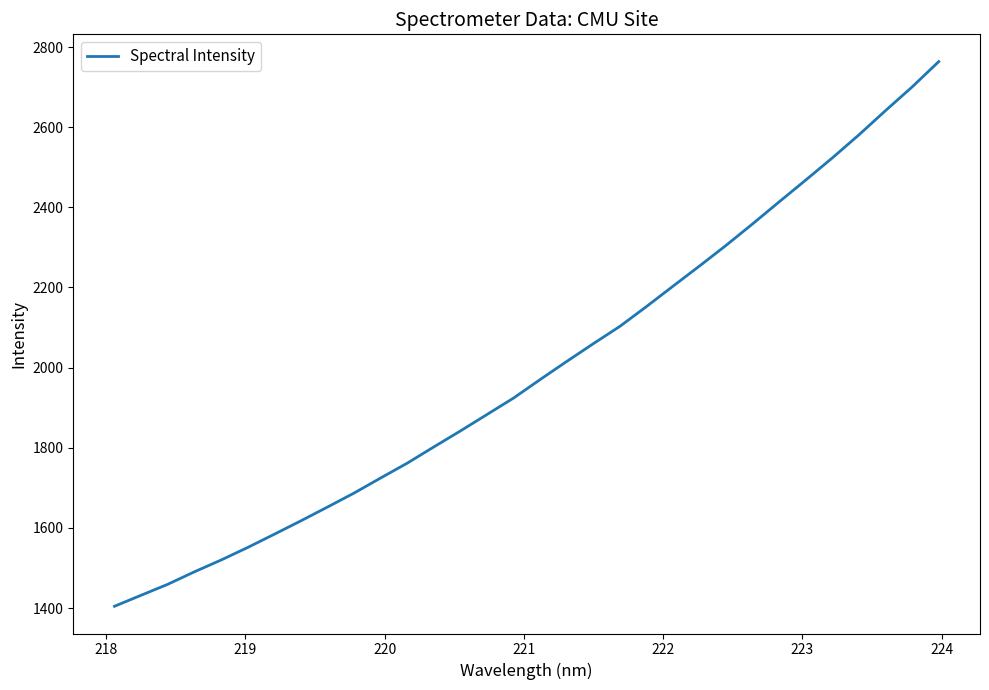

What is the greatest value displayed?

2763.8